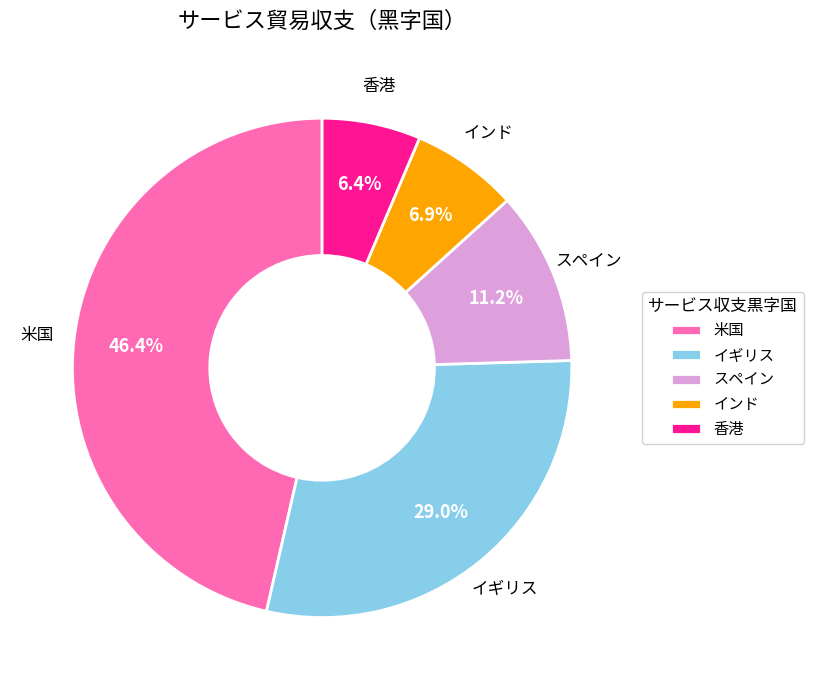

To the nearest percent, what is the average slice percentage?

20%